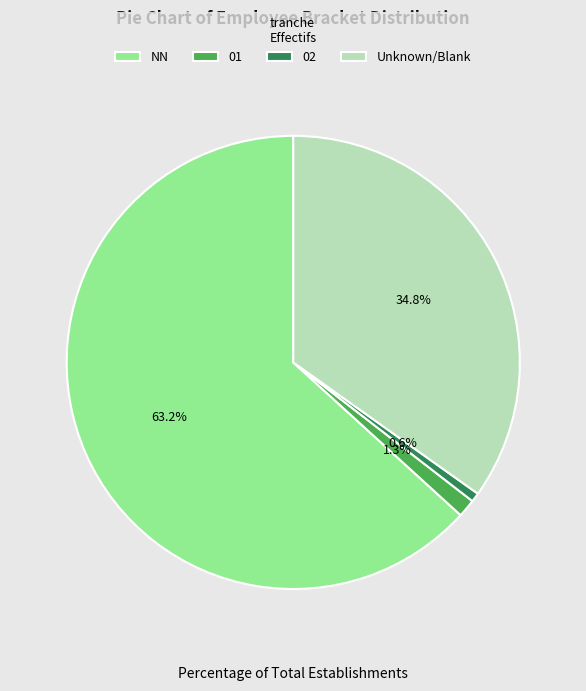

Which slice is the largest?

NN